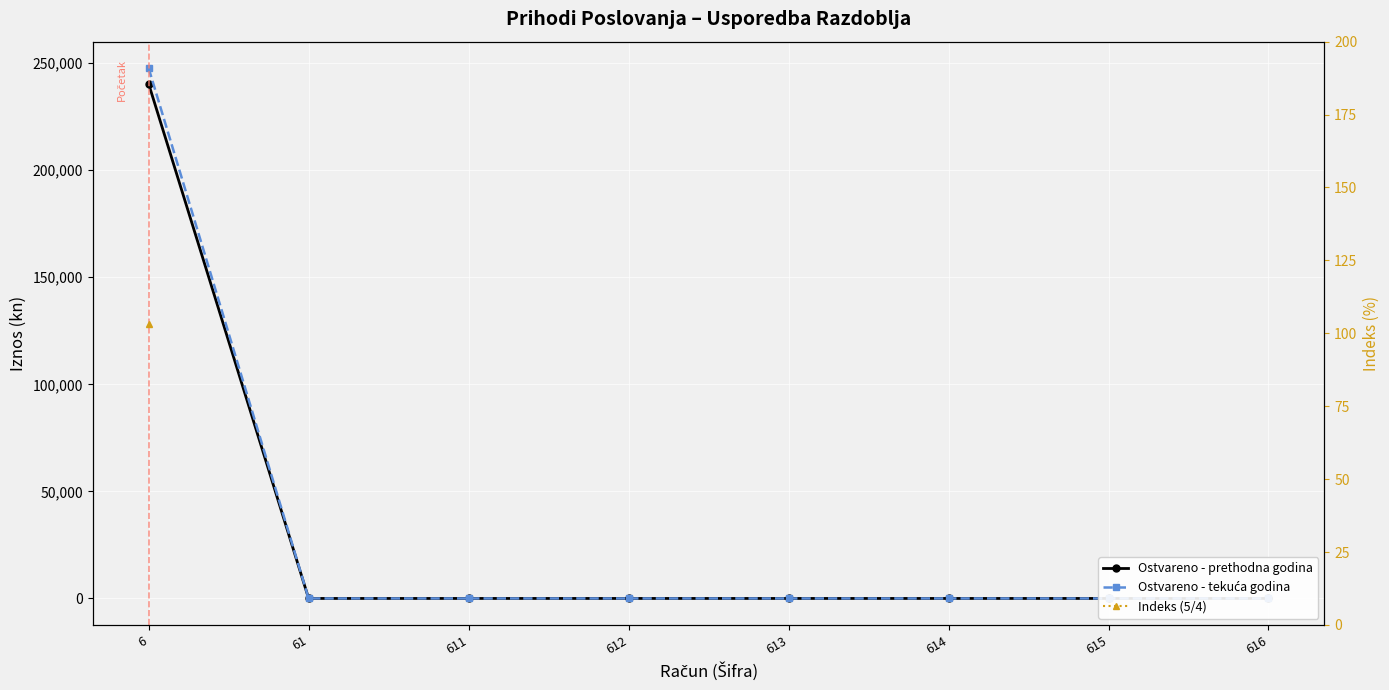

How many values in the Ostvareno - tekuća godina series exceed 0?

1